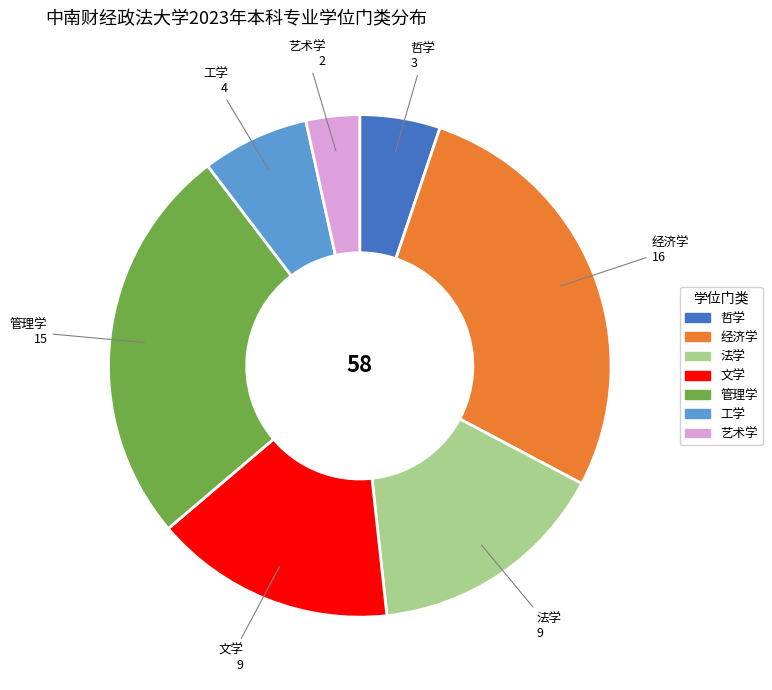

Is there a majority slice in this chart?

No